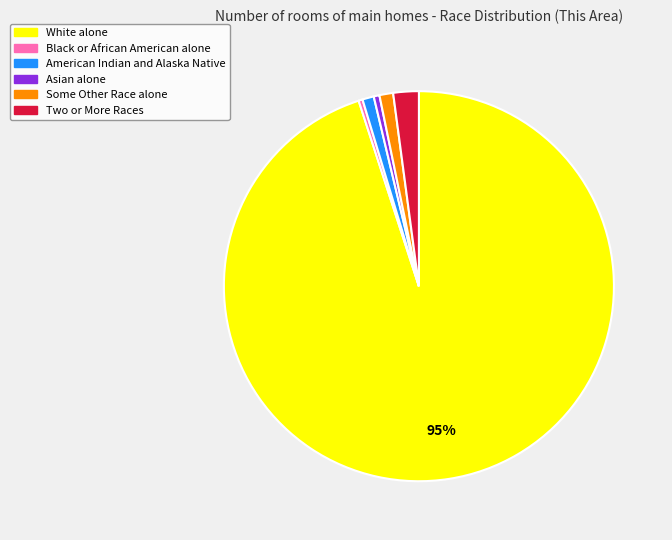

Is the sum of Some Other Race alone and White alone greater than half?

Yes